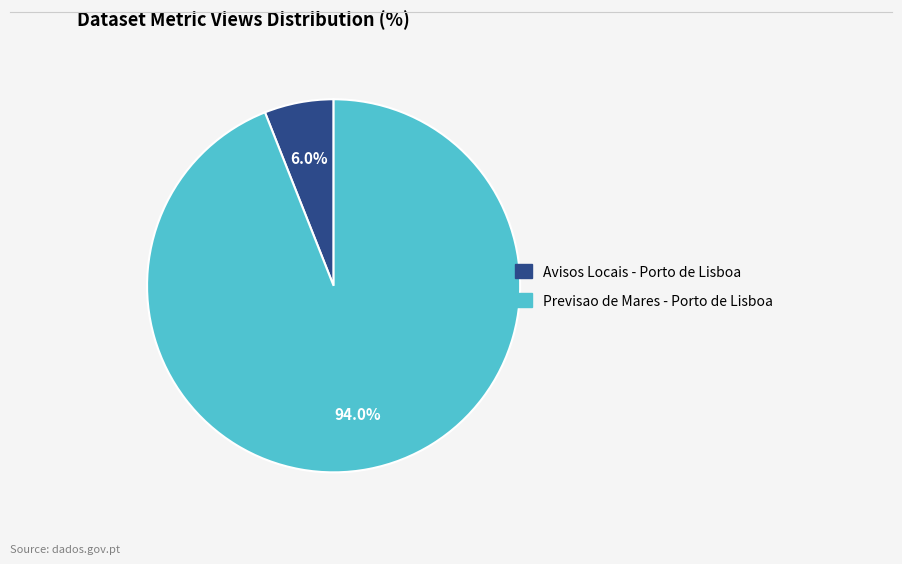

True or false: Previsao de Mares - Porto de Lisboa accounts for 94% of the total.

True